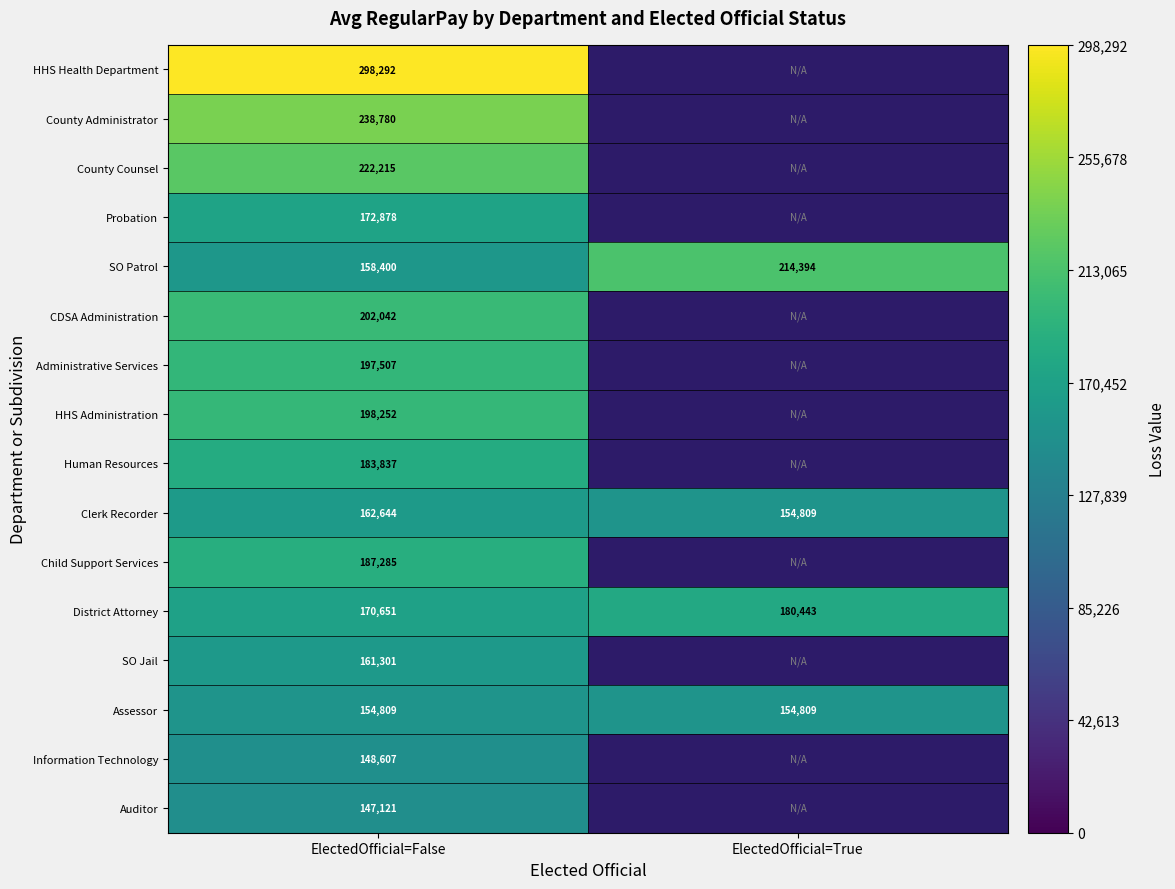

At how many categories does at least one series exceed 153124?

2